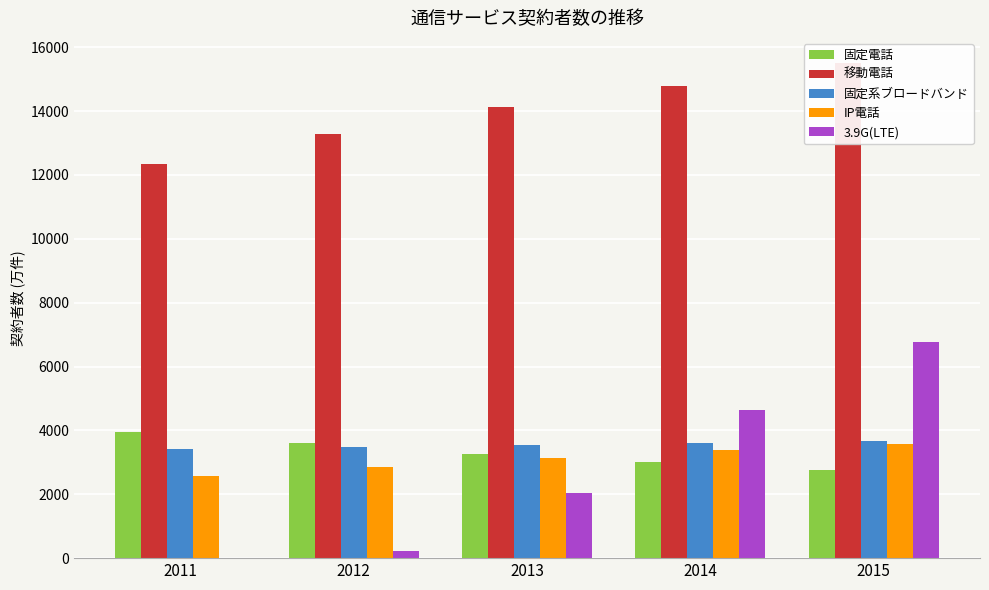

Reading right to left, extract all data points from this chart.

固定電話: 2773	3004	3274	3595	3957
移動電話: 15514	14789	14113	13276	12329
固定系ブロードバンド: 3680	3595	3530	3493	3410
IP電話: 3564	3378	3127	2848	2580
3.9G(LTE): 6778	4641	2037	230	3